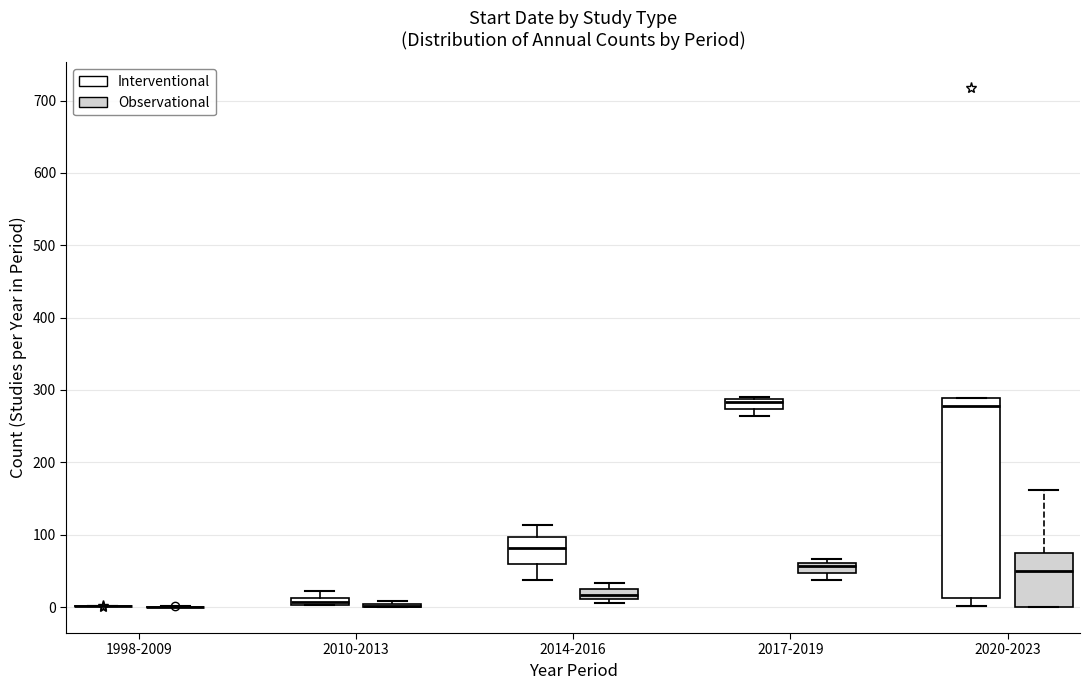

Where is the lower edge of the box for 2020-2023 (Interventional) on the y-axis? The values are not printed on the chart, so give them approximately, as read against the axis.

10